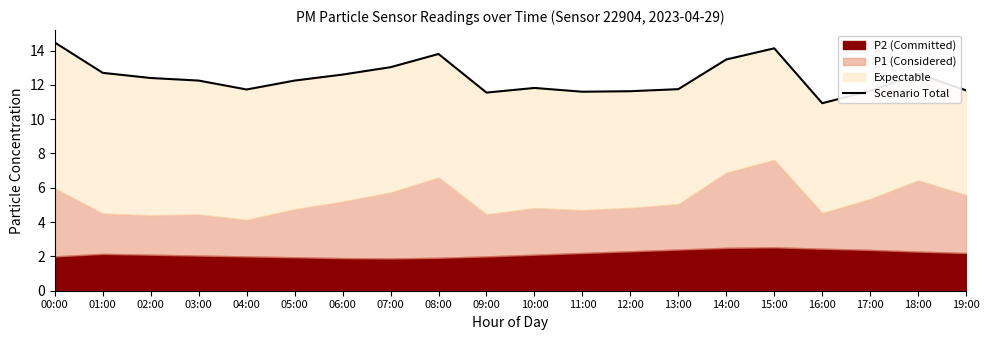

What is the difference between the maximum and minimum values?

3.5